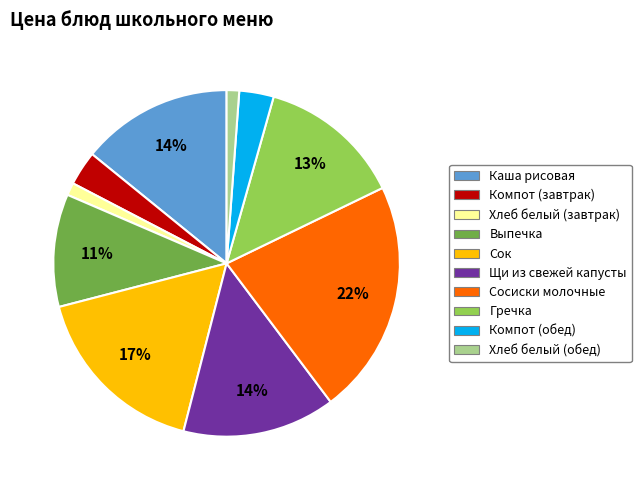

Between Сок and Хлеб белый (завтрак), which is larger?

Сок